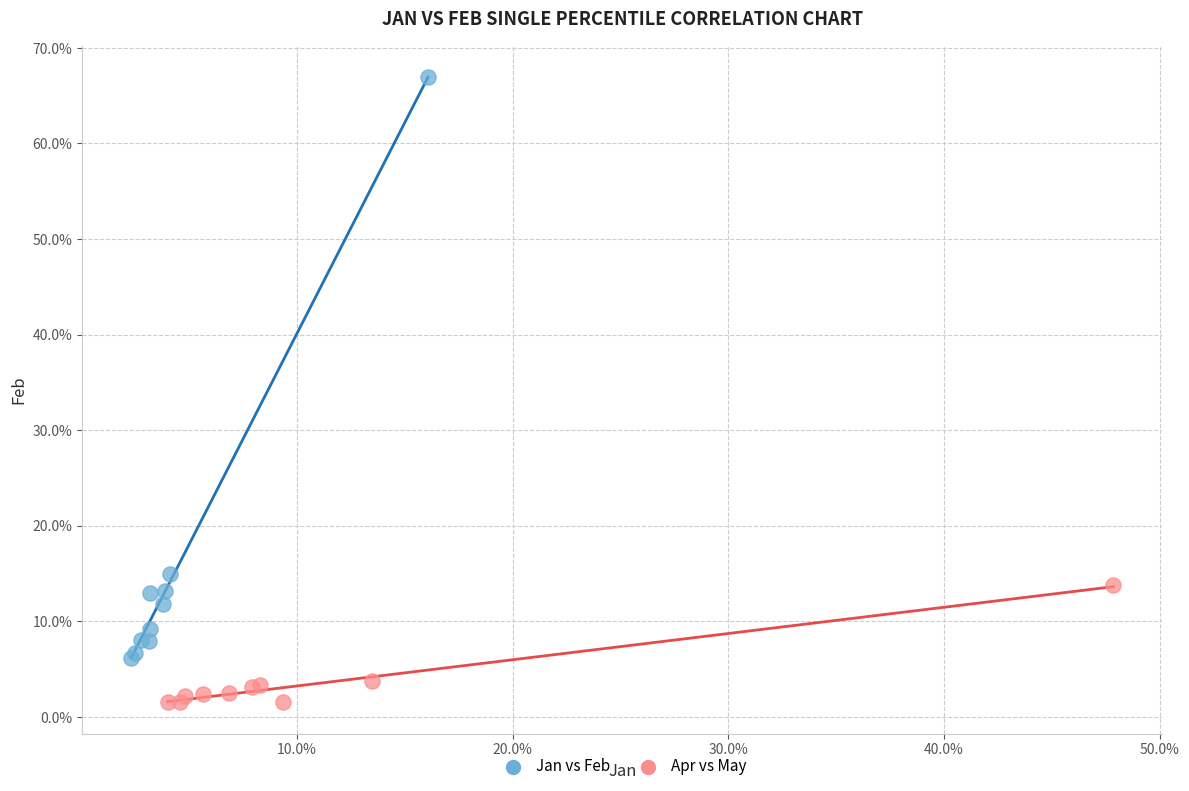

What are all the series names shown in the legend?

Jan vs Feb, Apr vs May